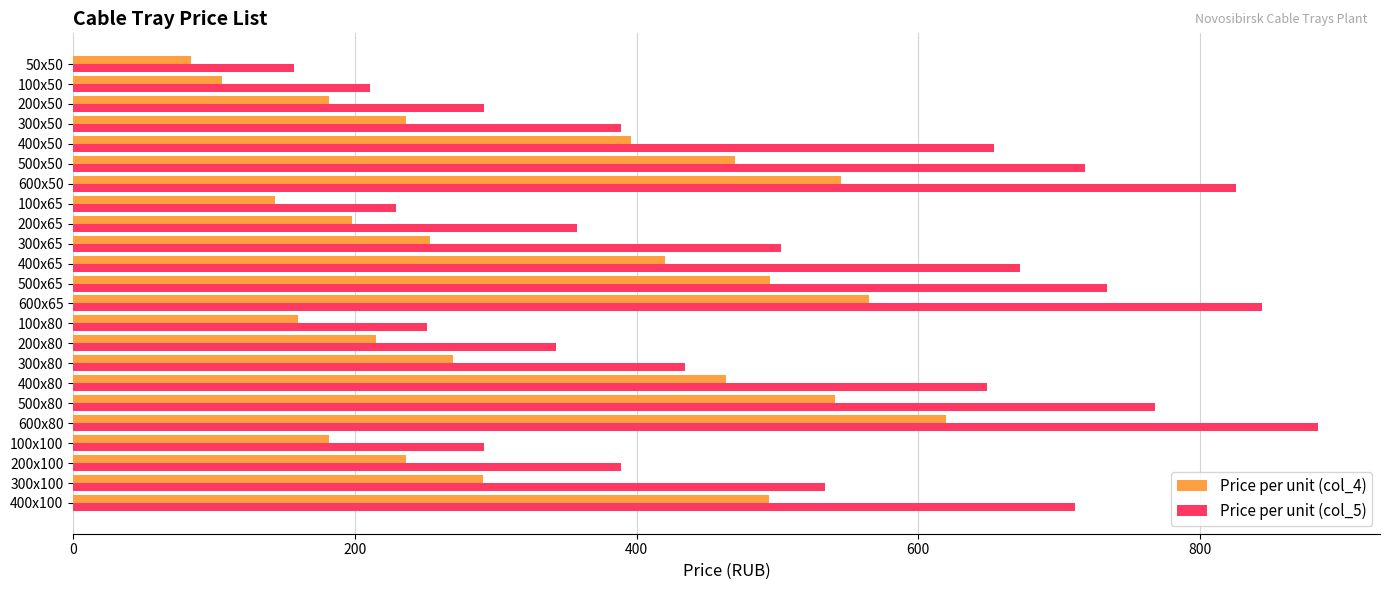

List the series in order of their overall mean, lowest first.

Price per unit (col_4), Price per unit (col_5)